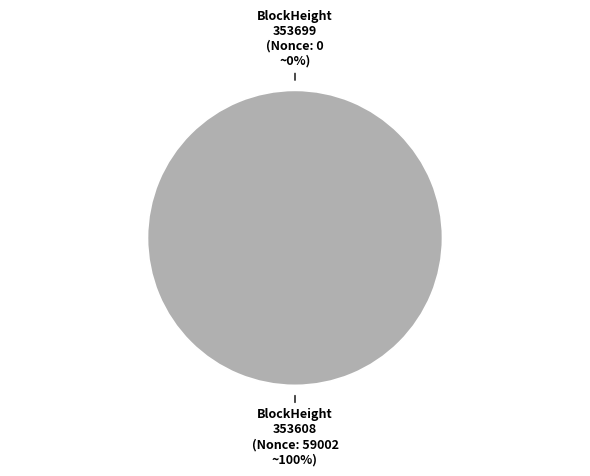

Is there any slice that represents more than half of the pie?

Yes